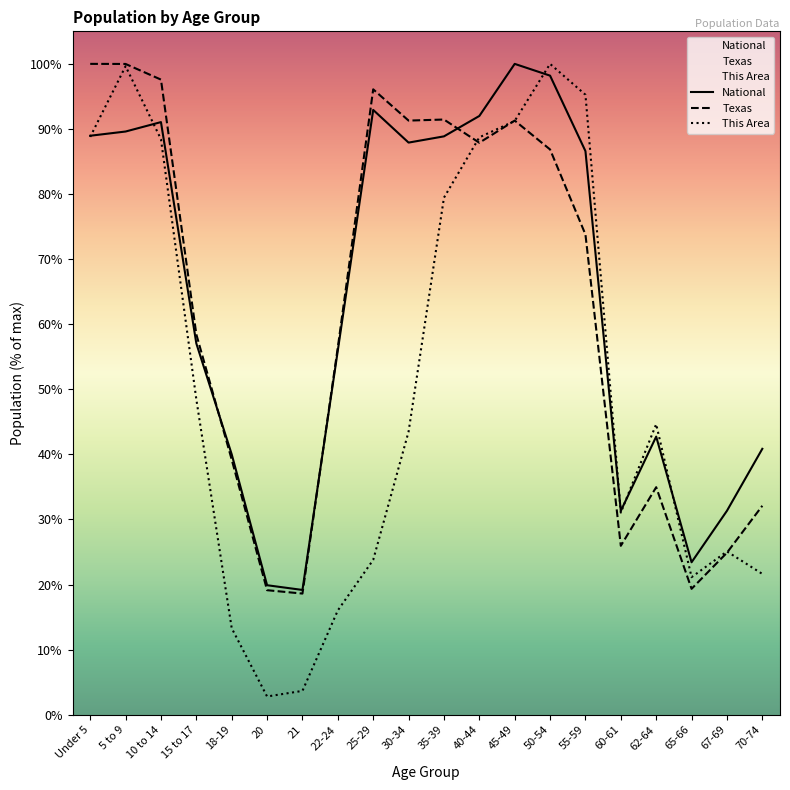

Is the value of Texas at 70-74 greater than the value of National at 25-29?

No